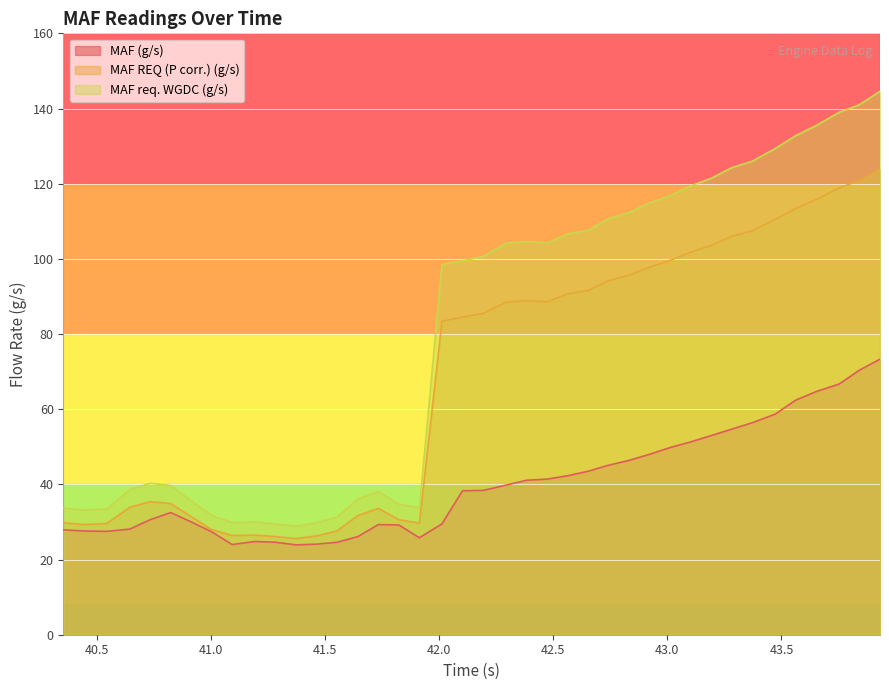

Which series has the widest spread of values?

MAF req. WGDC (g/s)